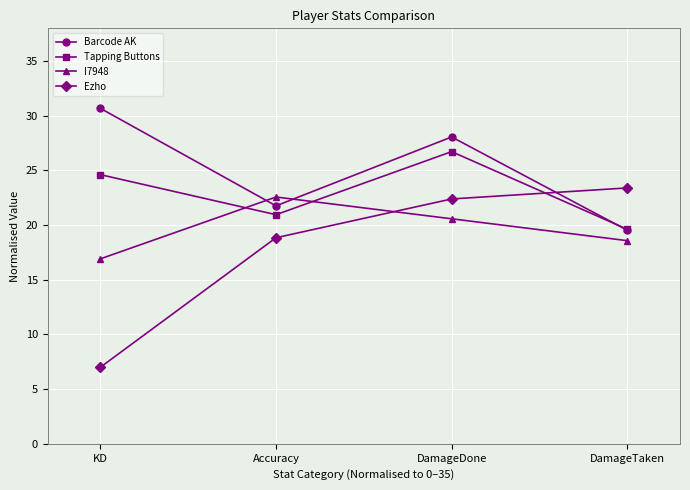

Where is the first local maximum for Tapping Buttons?

DamageDone